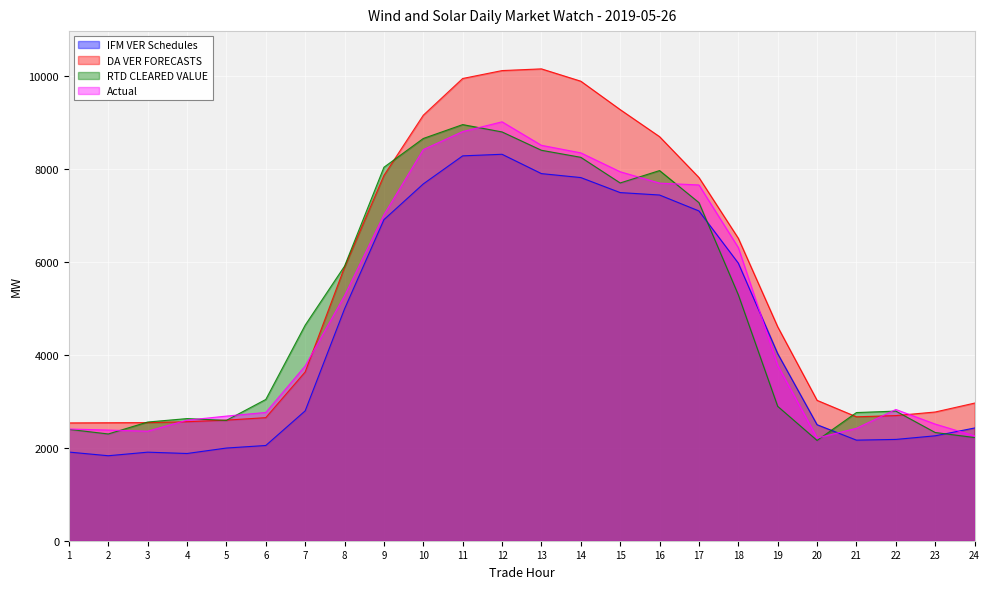

How many lines are shown in the chart?

4